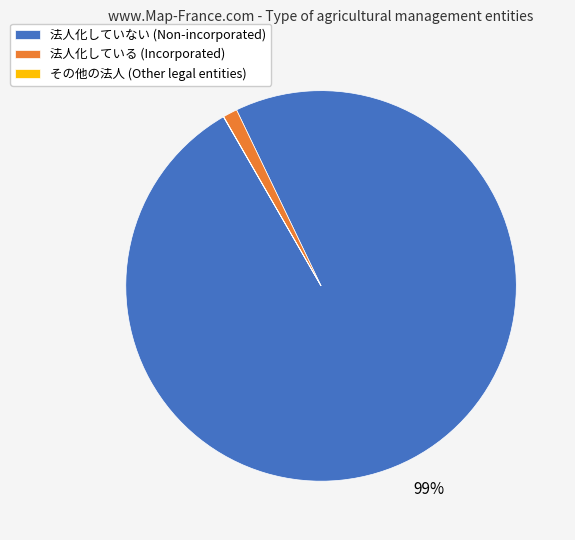

To the nearest percent, what is the average slice percentage?

33%